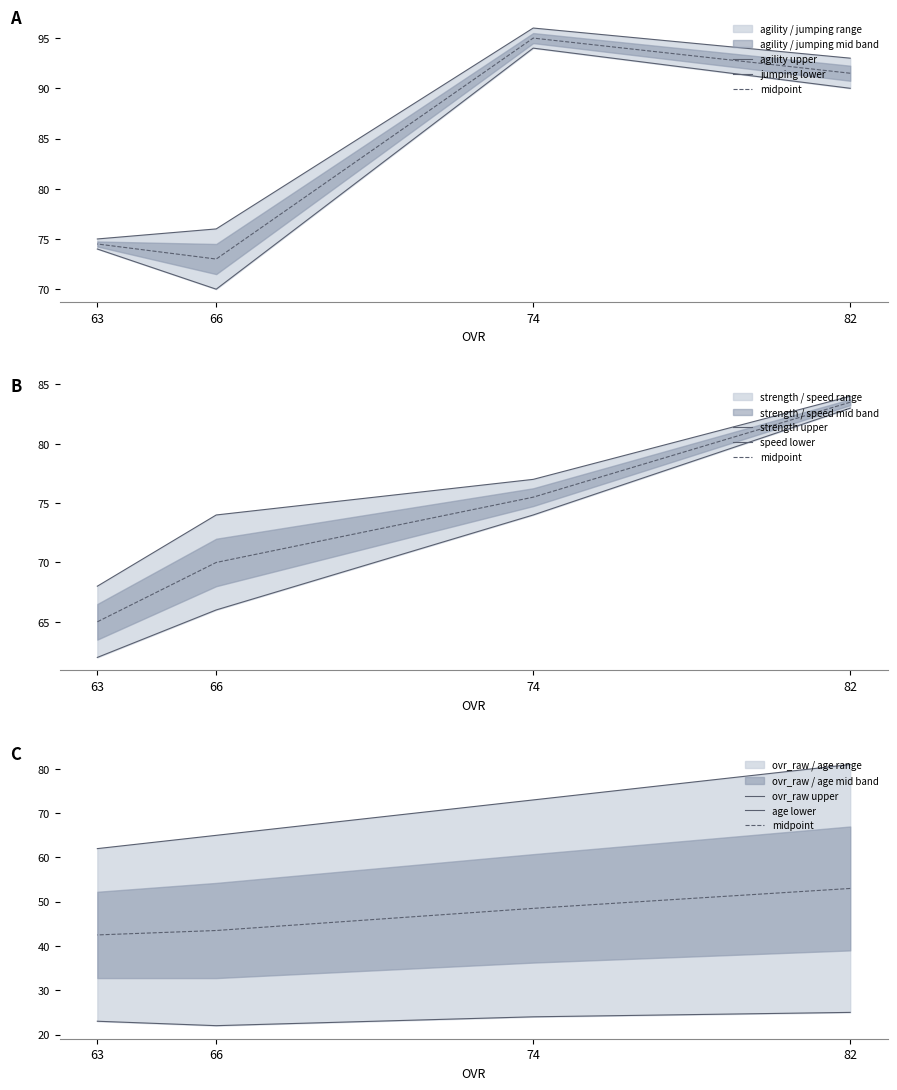

How many data points in jumping are above 90?

1